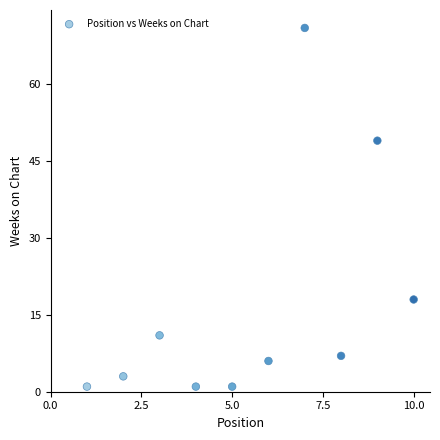

What Y value in the scatter plot is closest to 36?

49